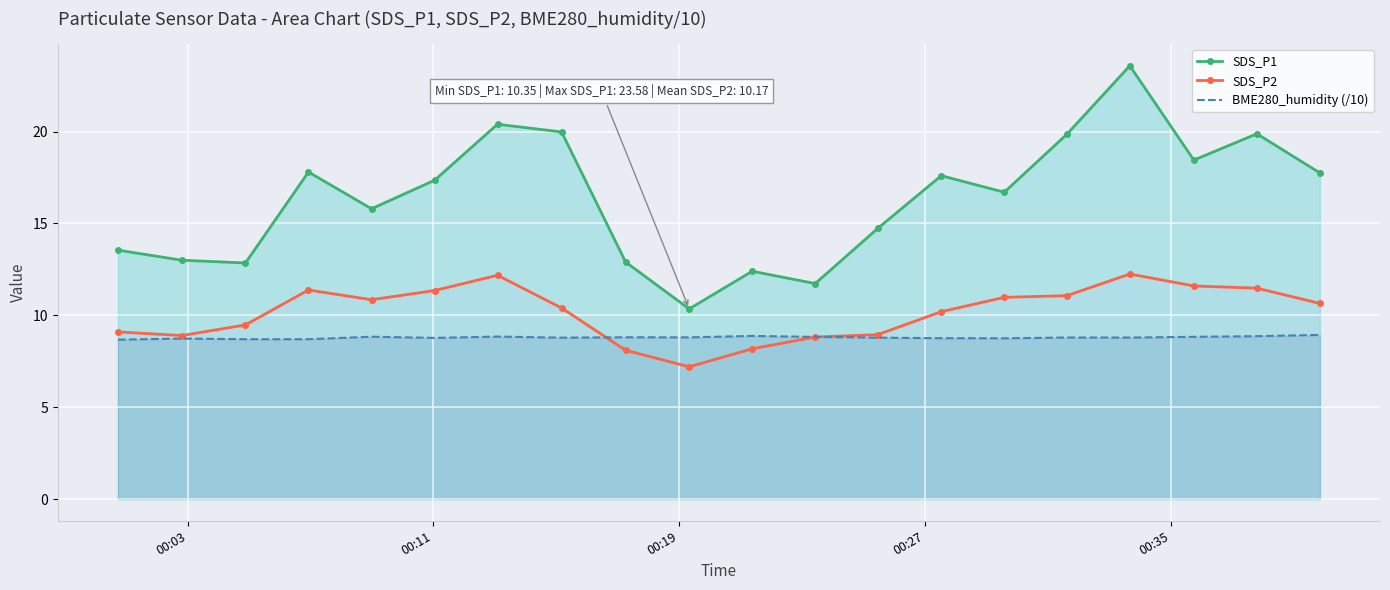

True or false: BME280_humidity (/10) has more than 1 points higher than both neighbors.

True